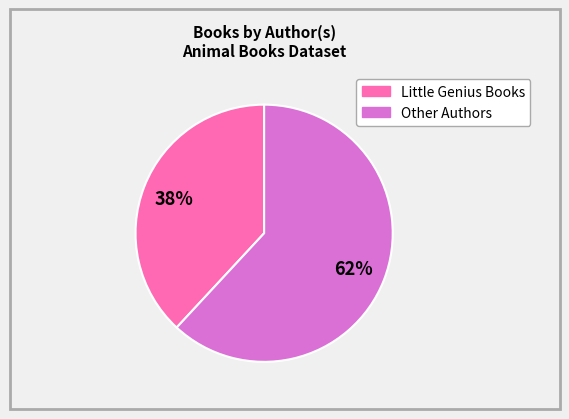

Is there a majority slice in this chart?

Yes